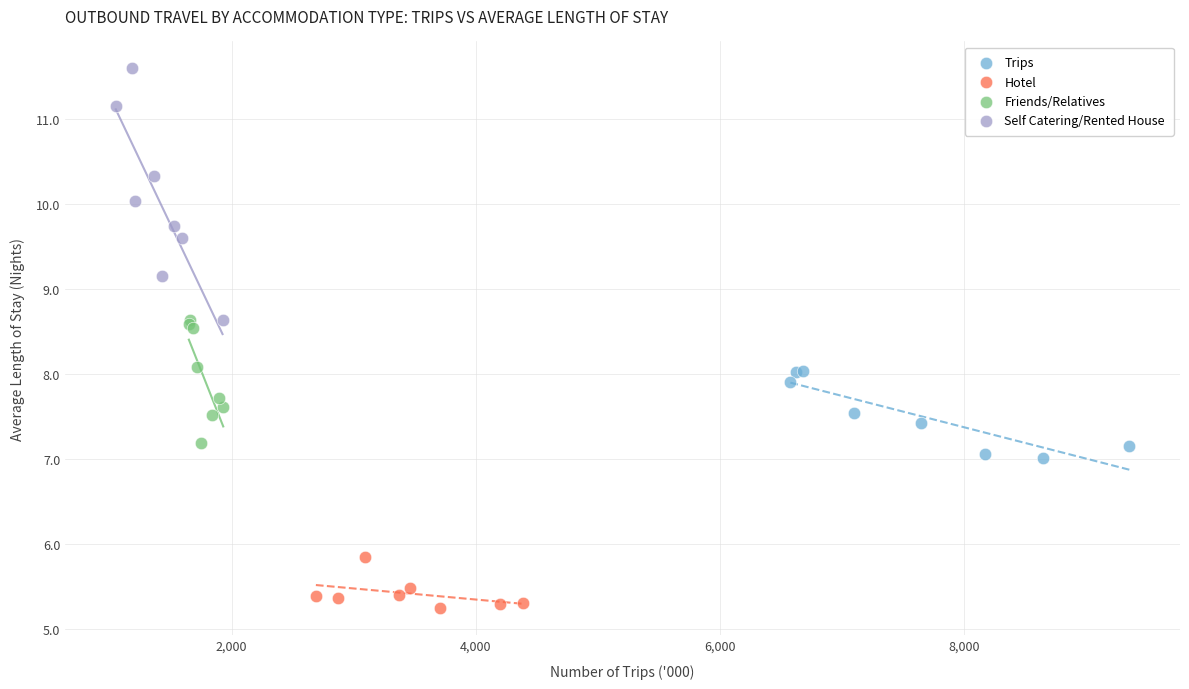

Which series reaches the minimum Y coordinate?

Hotel